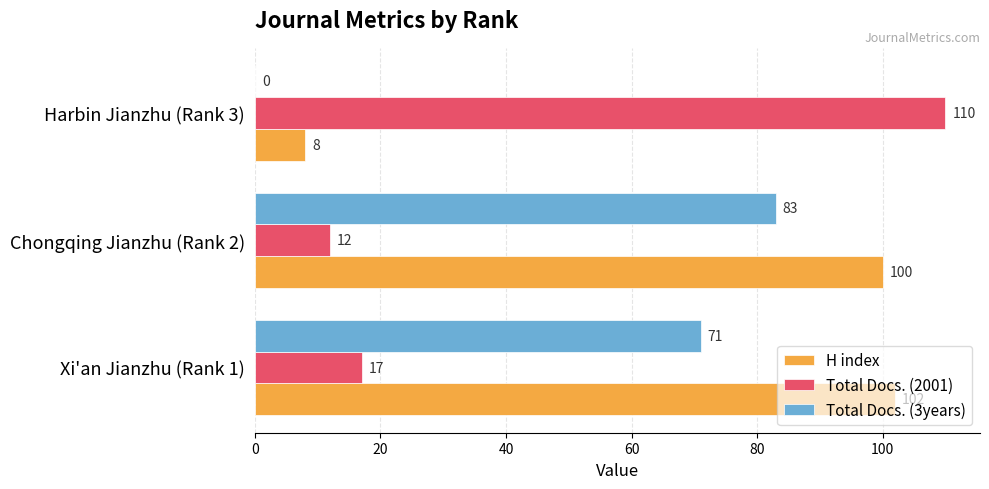

What is the total value across all series at Xi'an Jianzhu (Rank 1)?

190